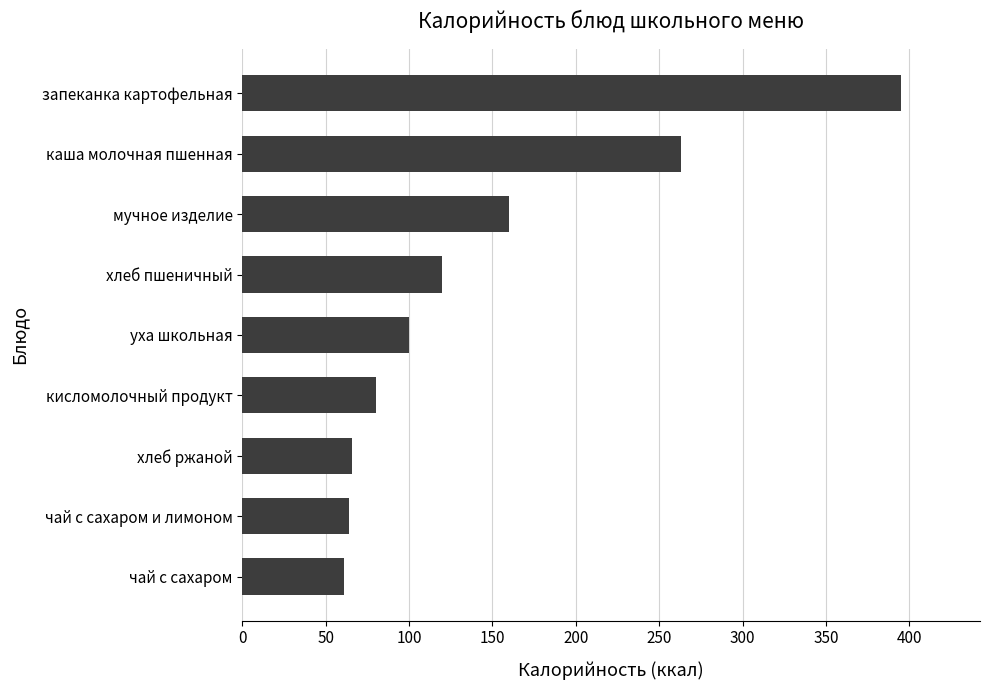

What is the value of the 2nd bar from the top?

263